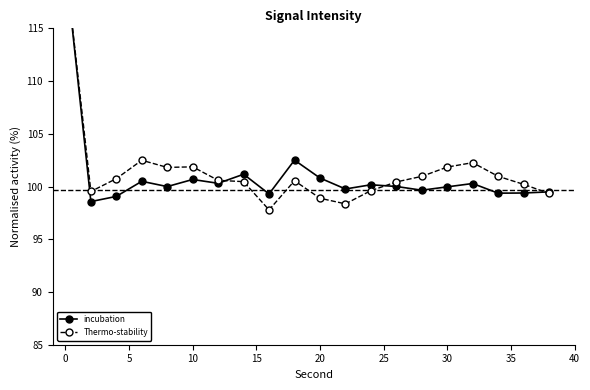

What is the lowest value of the incubation series?

98.6